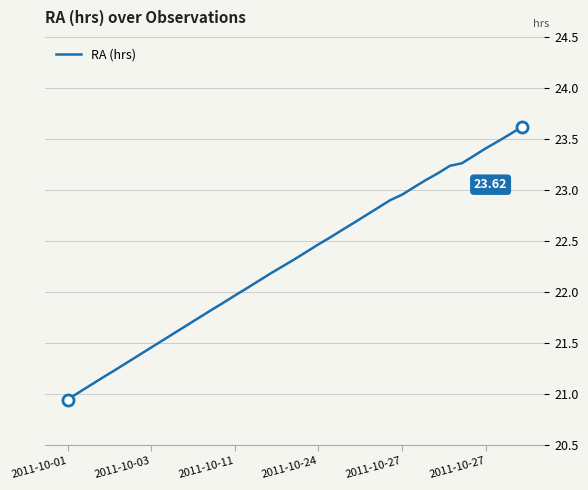

What is the difference between the maximum and minimum values?

2.7